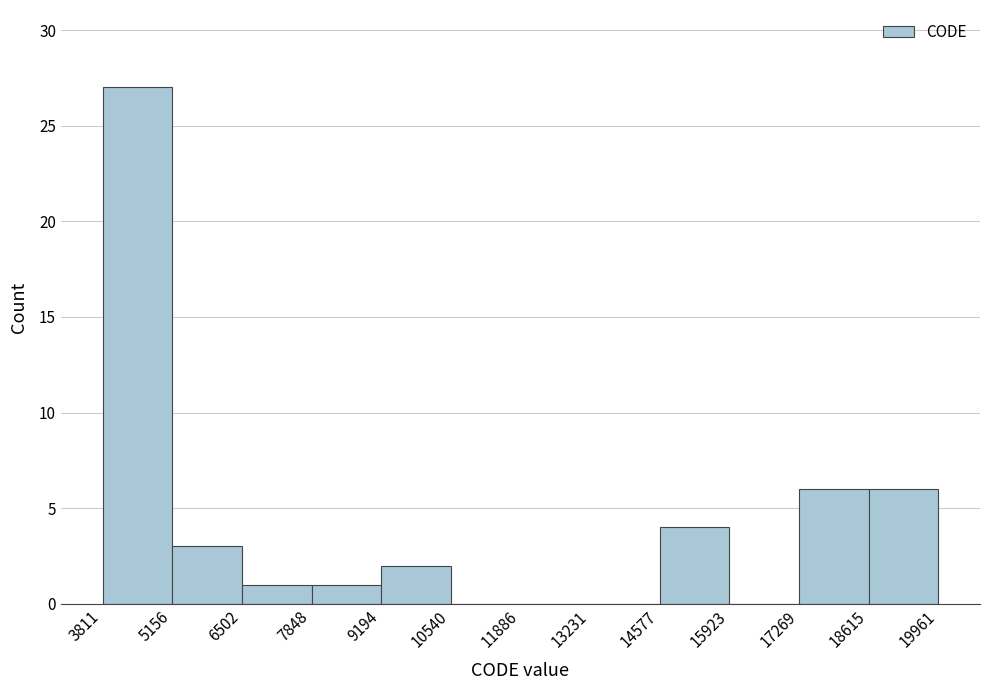

Reading left to right, transcribe this chart: for each bar, give the range it covers on the x-axis and its height. The values are not printed on the chart, so give them approximately, as read against the axis.

3811 to 5156: 27
5156 to 6502: 3
6502 to 7848: 1
7848 to 9194: 1
9194 to 10540: 2
10540 to 11886: 0
11886 to 13231: 0
13231 to 14577: 0
14577 to 15923: 4
15923 to 17269: 0
17269 to 18615: 6
18615 to 19961: 6